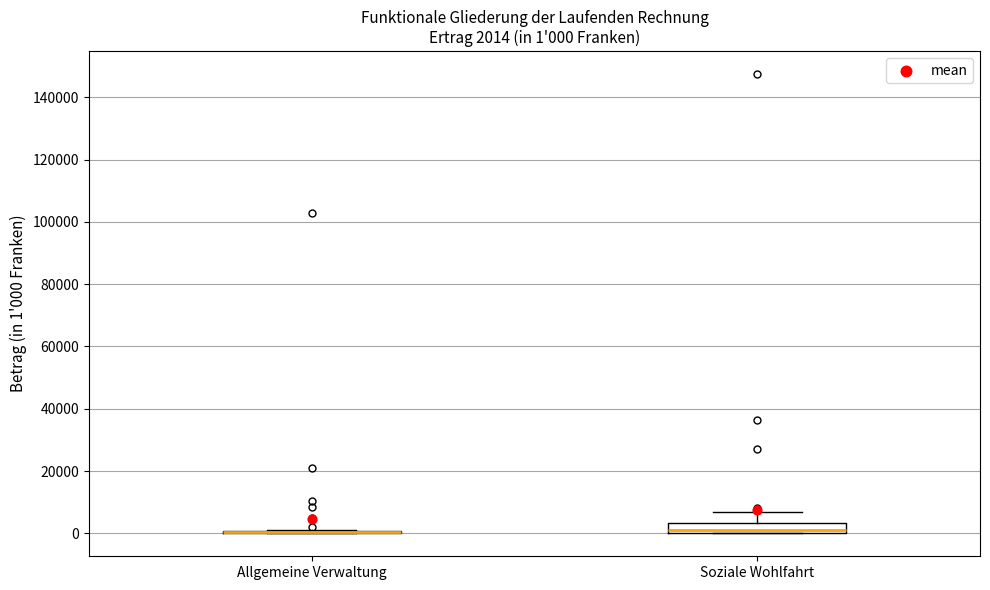

Comparing the boxes themselves (not the whiskers), which one is the tallest?

Soziale Wohlfahrt